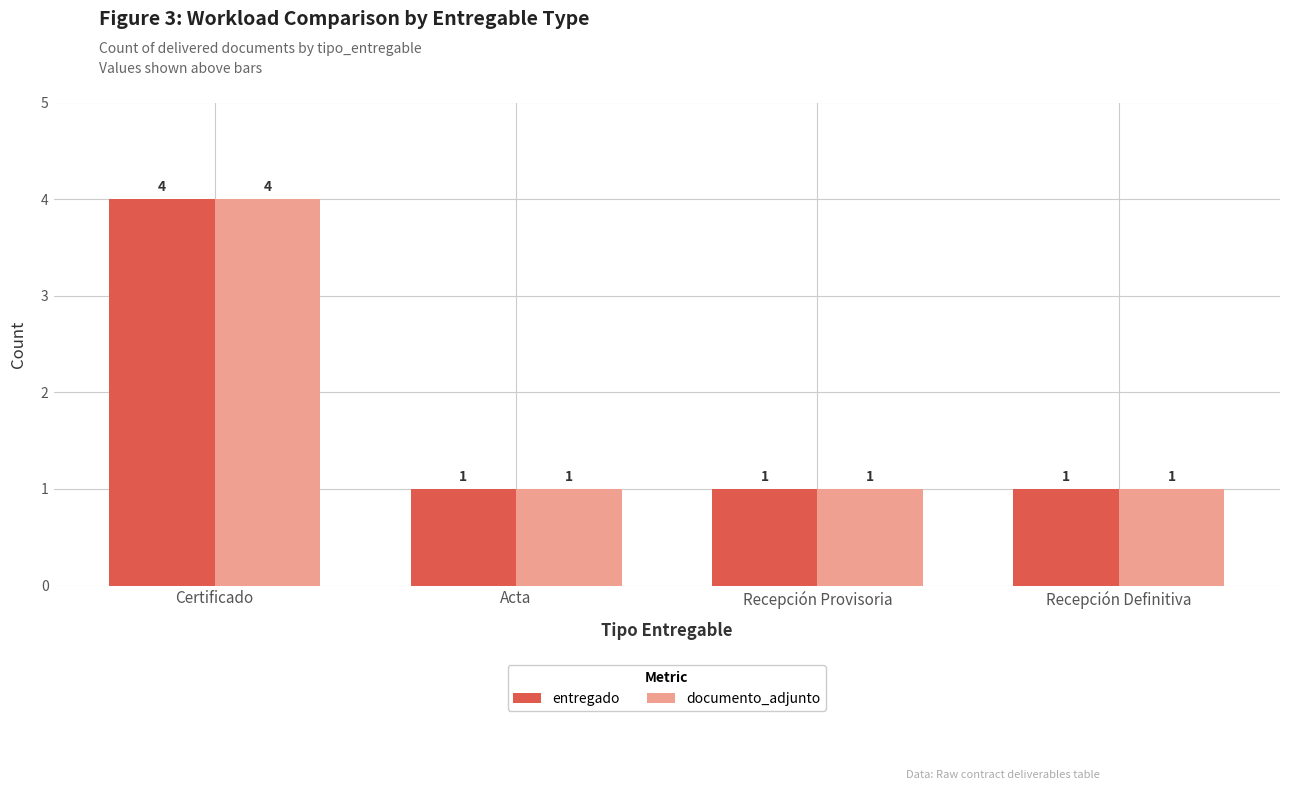

Reading right to left, extract all data points from this chart.

entregado: 1	1	1	4
documento_adjunto: 1	1	1	4